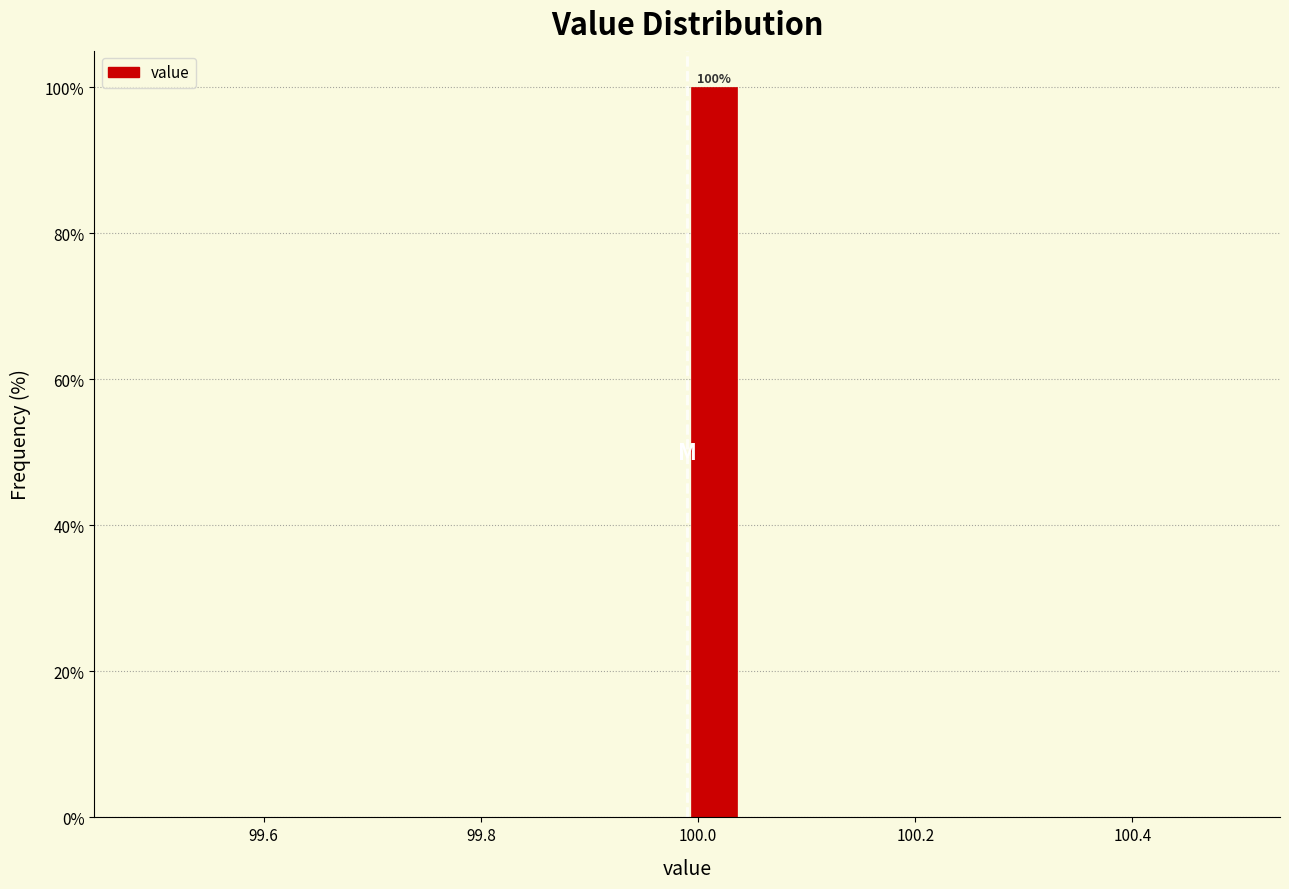

Read against the x-axis, roughly where is the centre of the tallest bar?

100.02